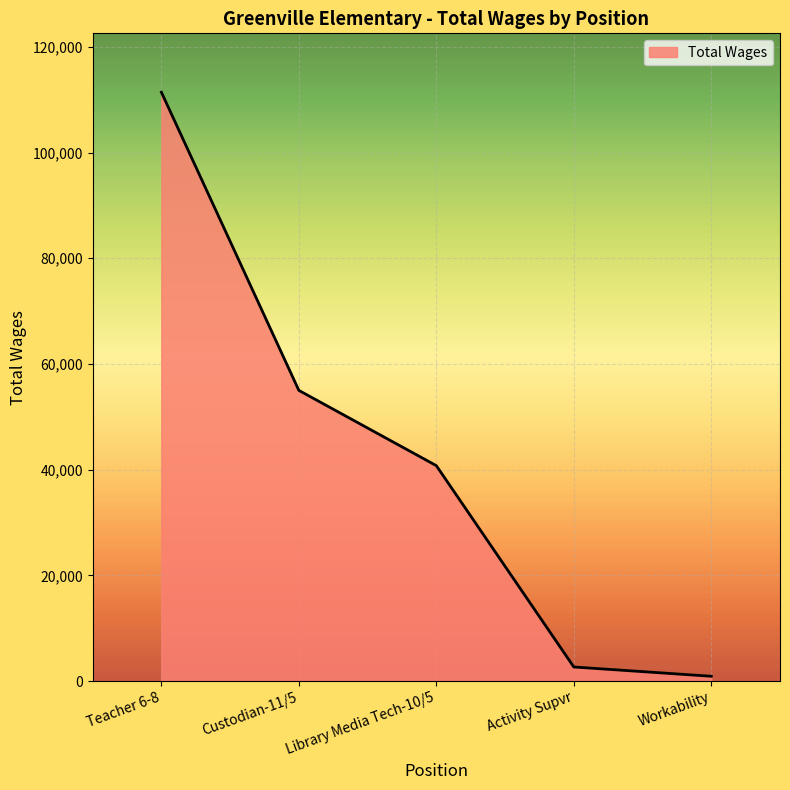

True or false: the data shows 2676 at Activity Supvr.

True